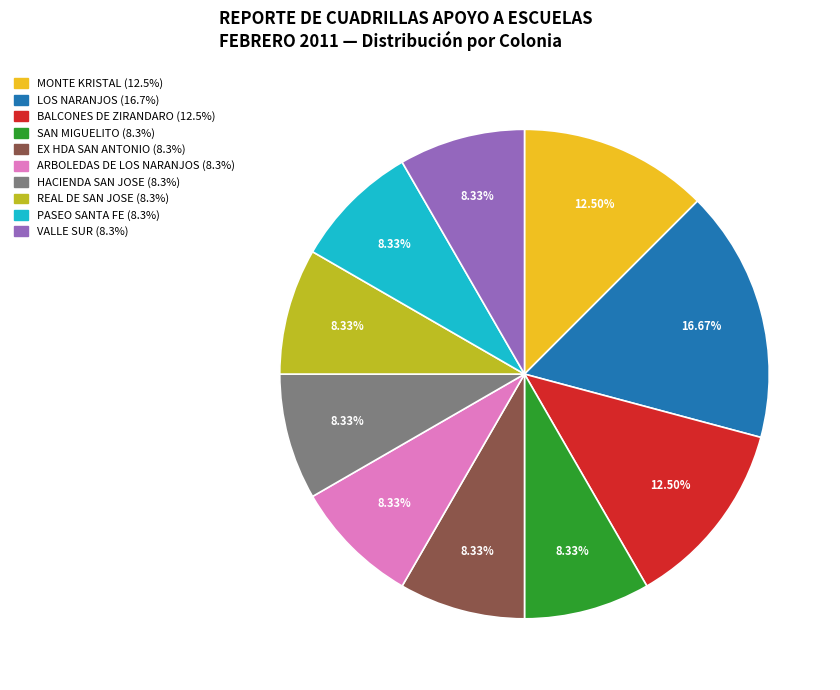

How many slices are in this pie chart?

10